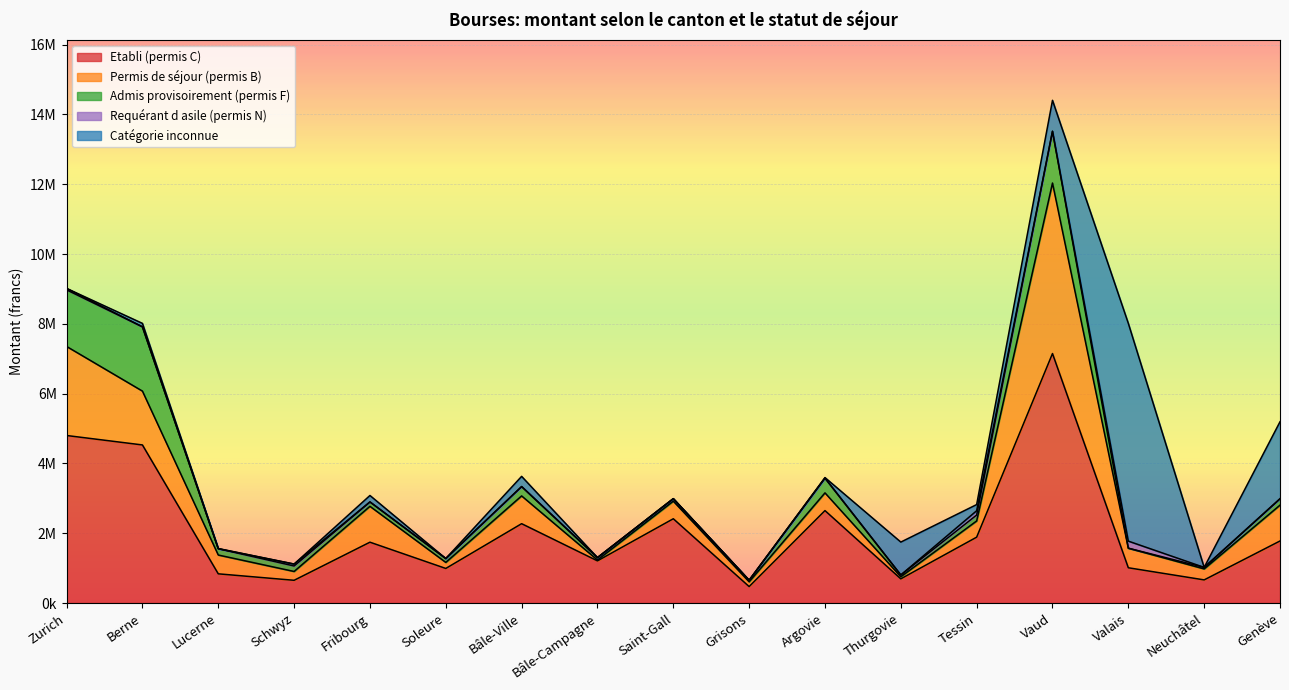

How many values in the Permis de séjour (permis B) series are below 507650?

8